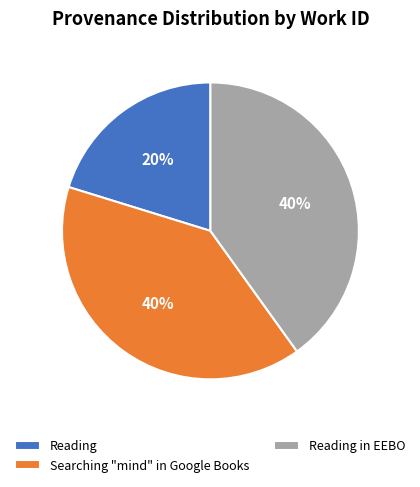

What is the smallest slice in the pie chart?

Reading